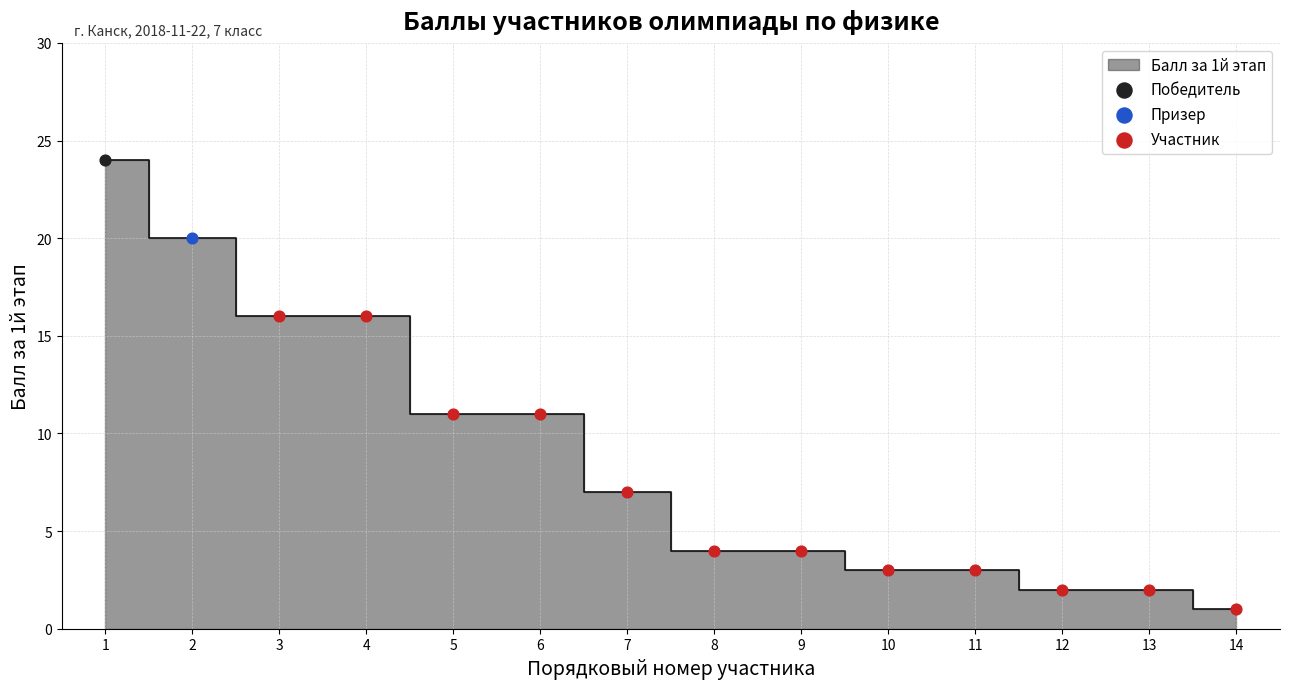

What is the change in value from 1 to 13?

-22